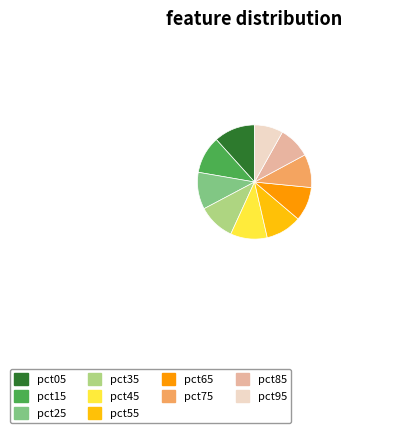

Is it true that pct65 is 10% of the pie?

True